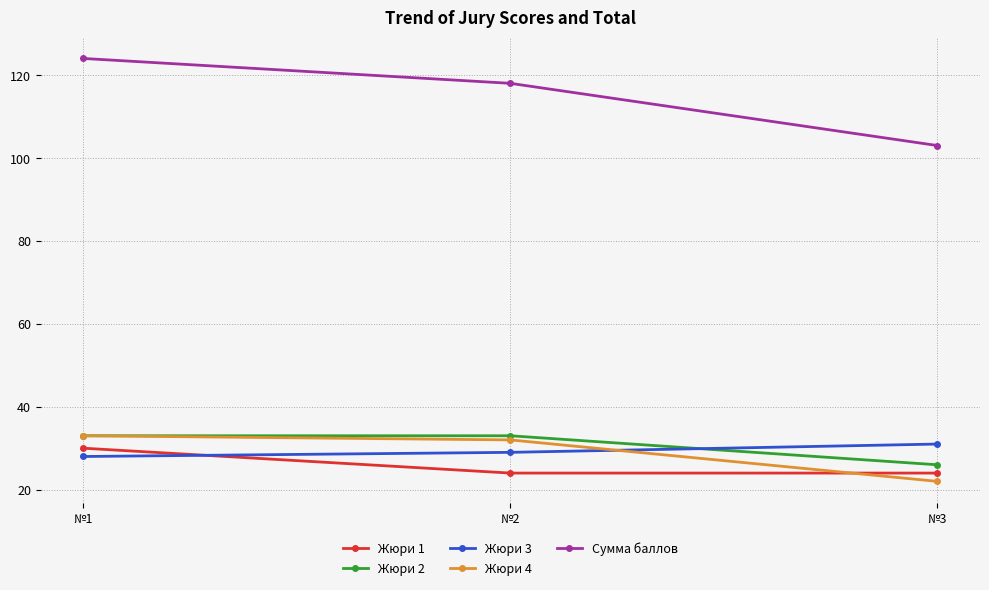

Rank the categories by Жюри 4 value from lowest to highest.

№3, №2, №1